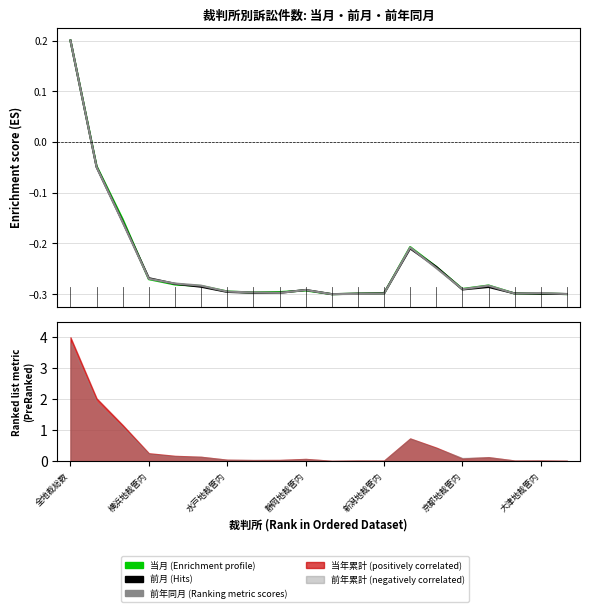

What position from the left is 7?

8